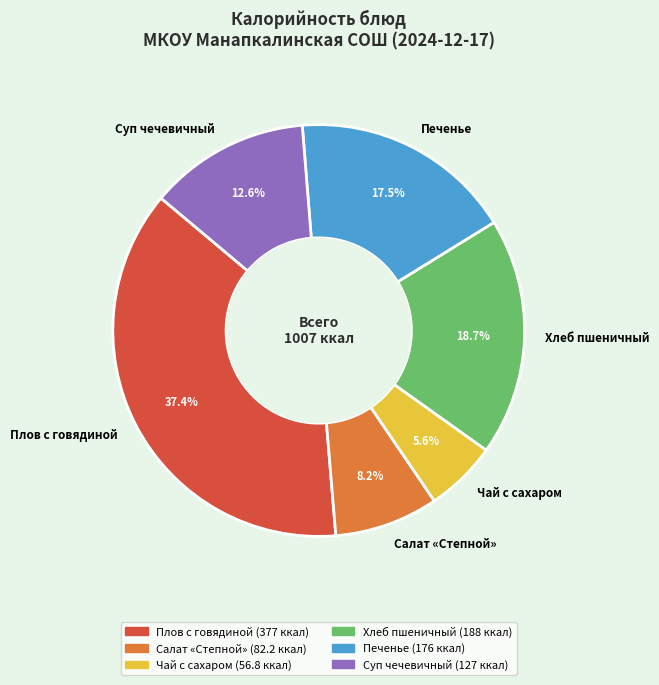

How many slices are in this pie chart?

6